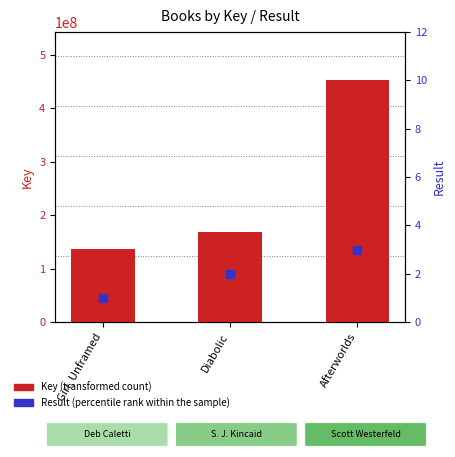

Which series reaches the maximum Y coordinate?

Key (transformed count)